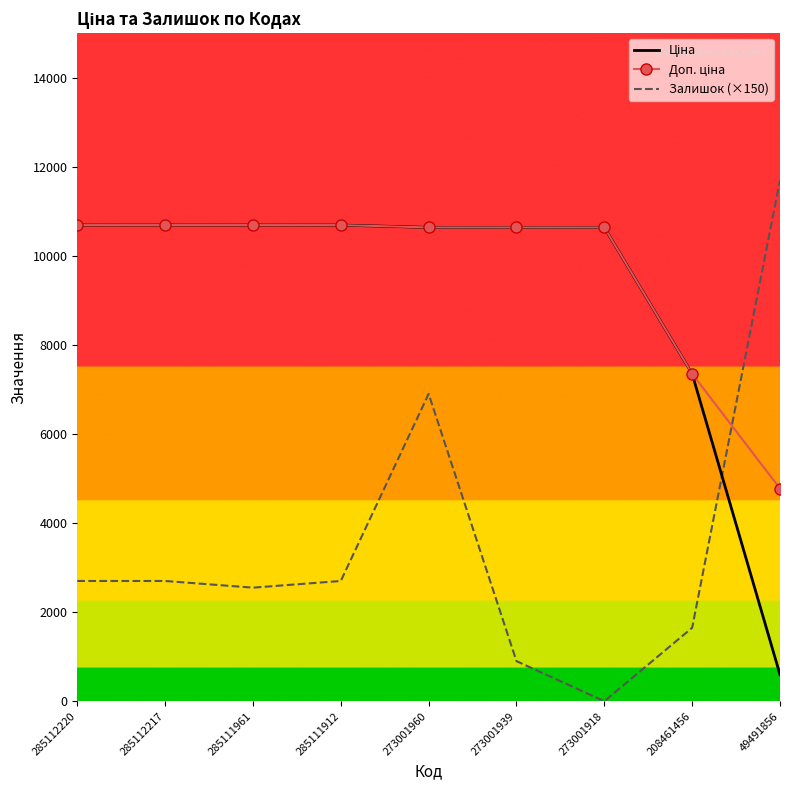

Is it true that Залишок (×150) equals 4386.1 at 285112220?

False